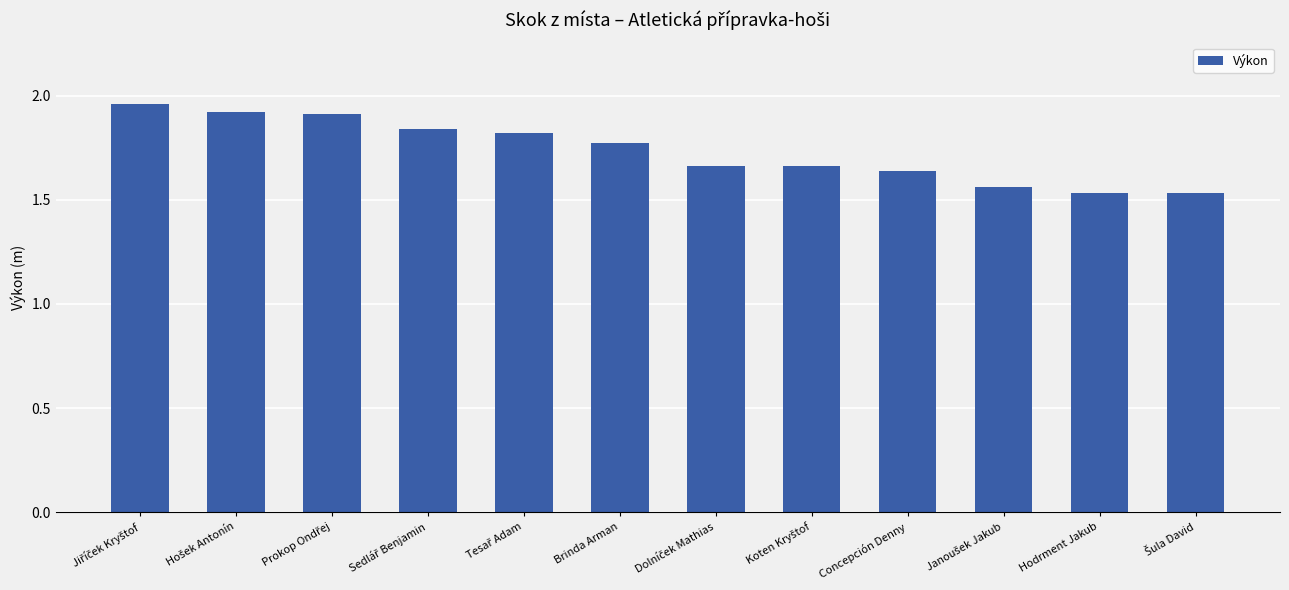

The chart shows a value of 1.8 at Brinda Arman. True or false?

True